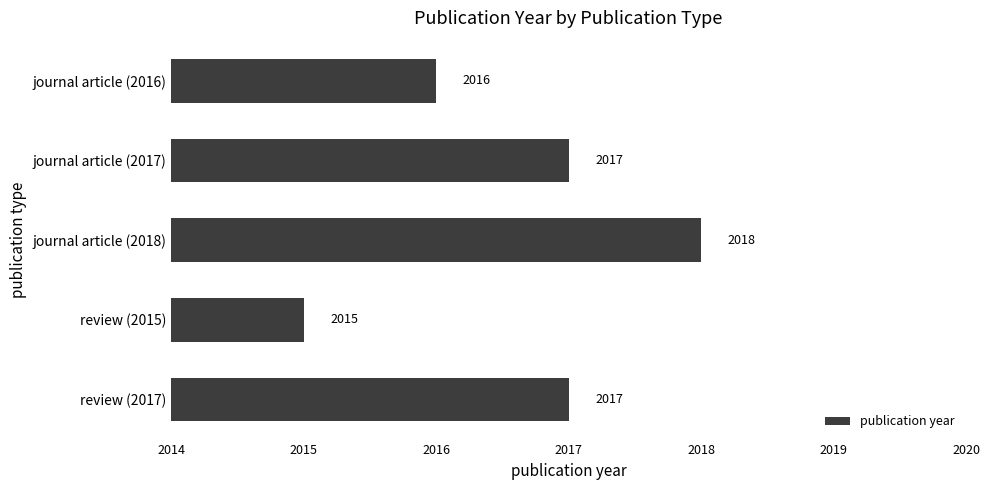

Count the values in the range 2016 to 2017.

3